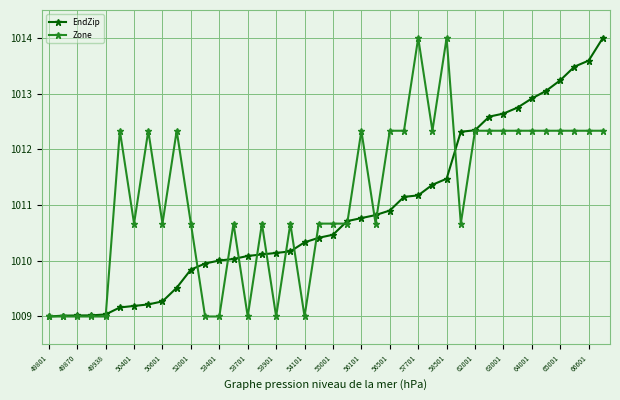

Which series has the largest total across all categories?

Zone